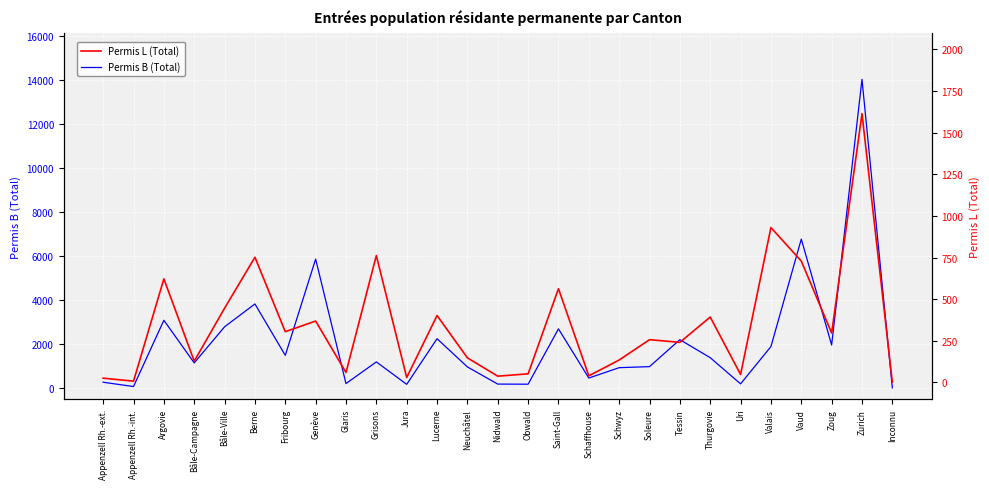

What is the label of the 5th point from the right?

Valais